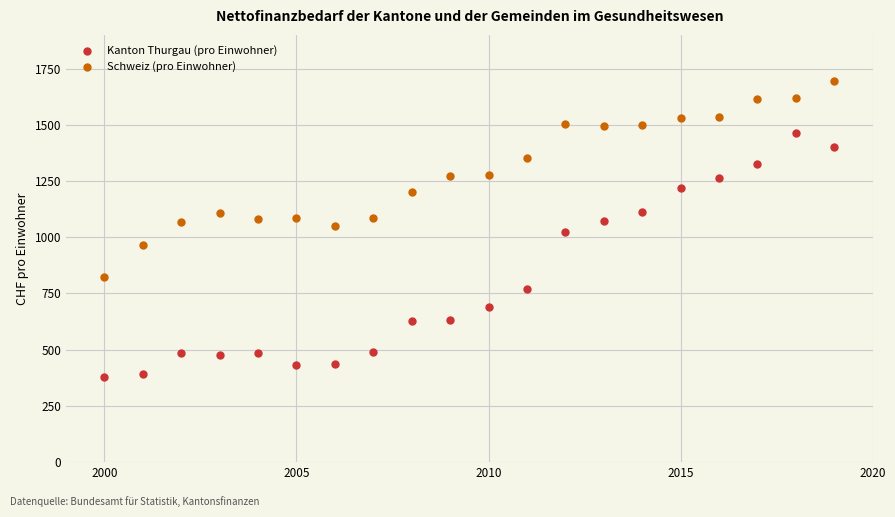

What are all the series names shown in the legend?

Kanton Thurgau (pro Einwohner), Schweiz (pro Einwohner)